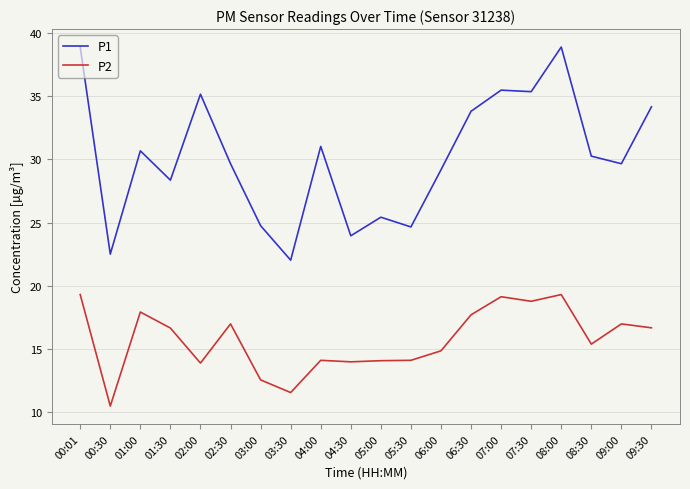

The value of P2 at 06:00 is 6.8. True or false?

False